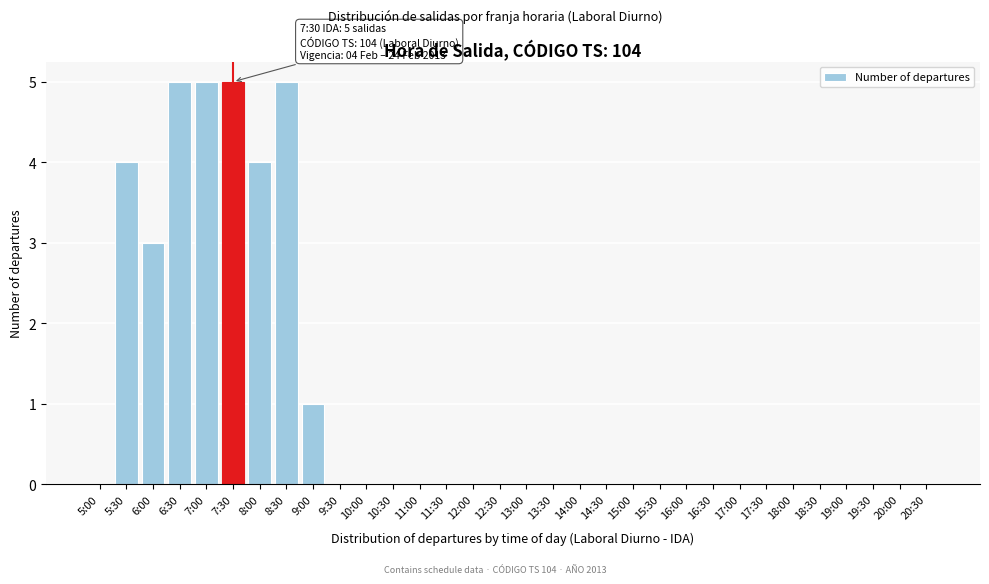

What is the greatest value displayed?

5